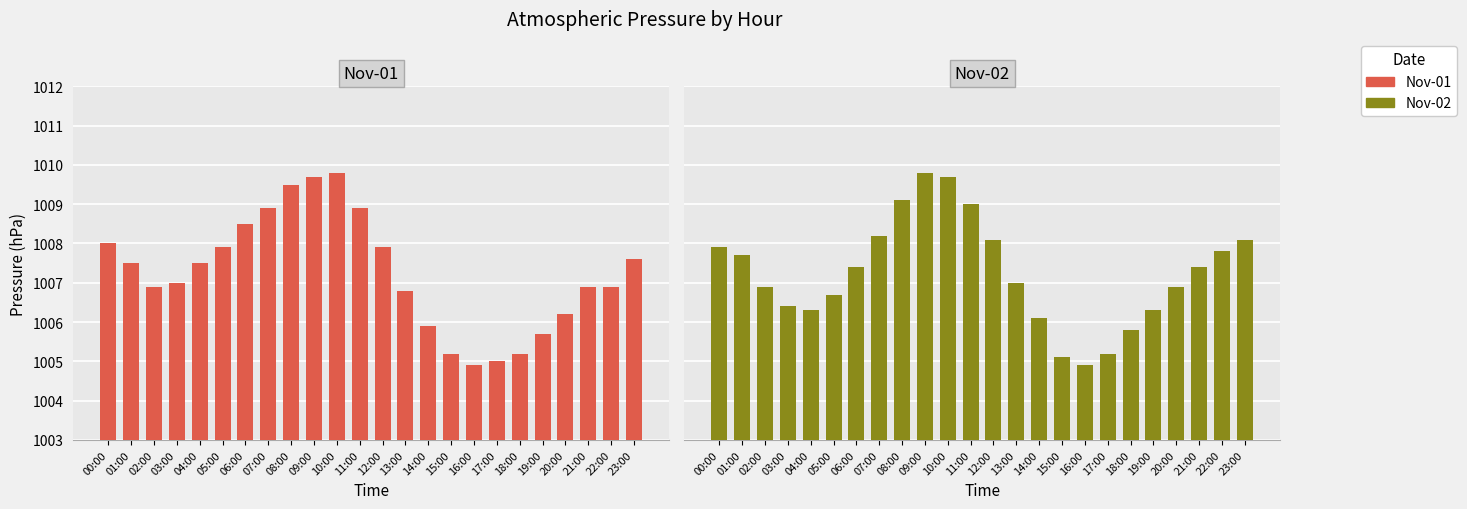

How many values in the Nov-01 series are below 1007?

11